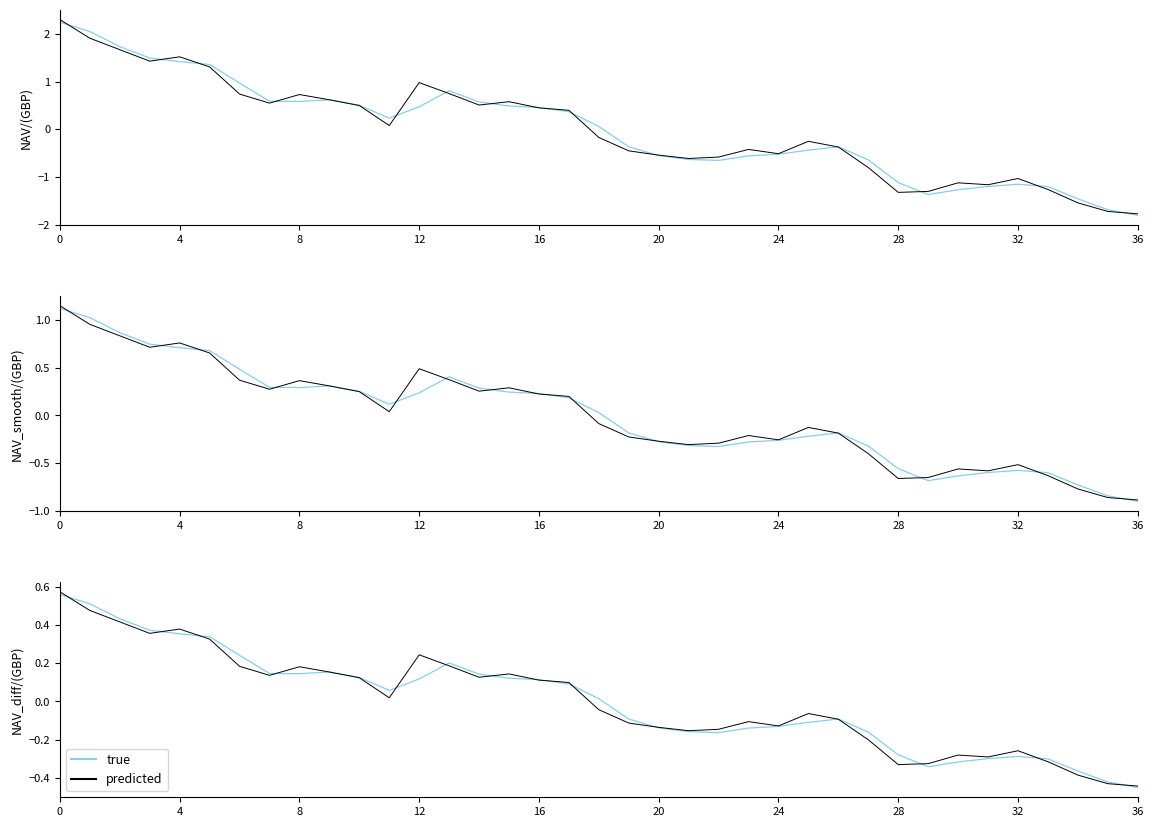

Rank the series by their average value, from lowest to highest.

true, predicted